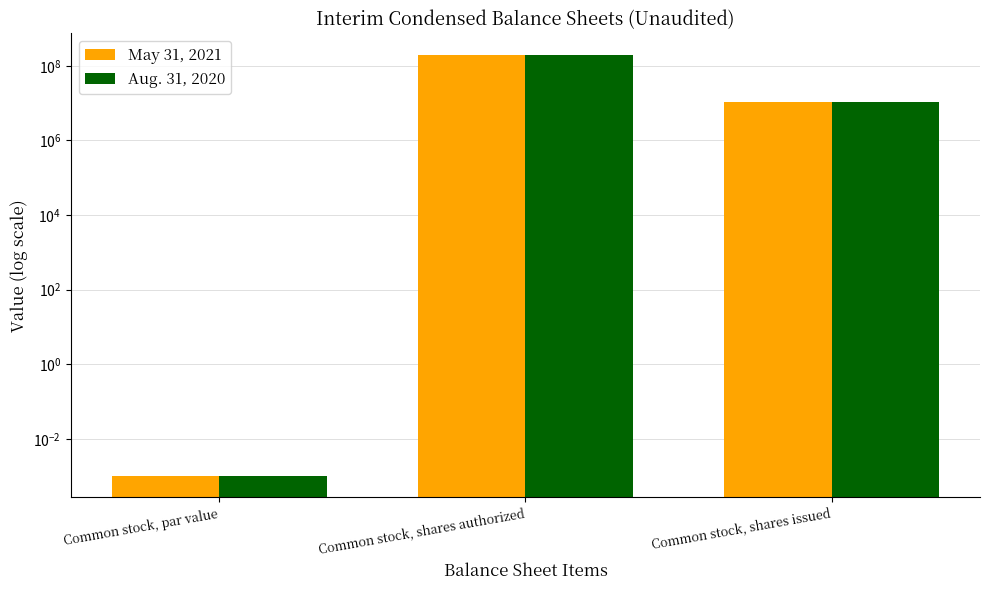

Reading left to right, transcribe all the data shown in this chart.

May 31, 2021: Common stock, par value=0.0	Common stock, shares authorized=200000000.0	Common stock, shares issued=10800000.0
Aug. 31, 2020: Common stock, par value=0.0	Common stock, shares authorized=200000000.0	Common stock, shares issued=10800000.0